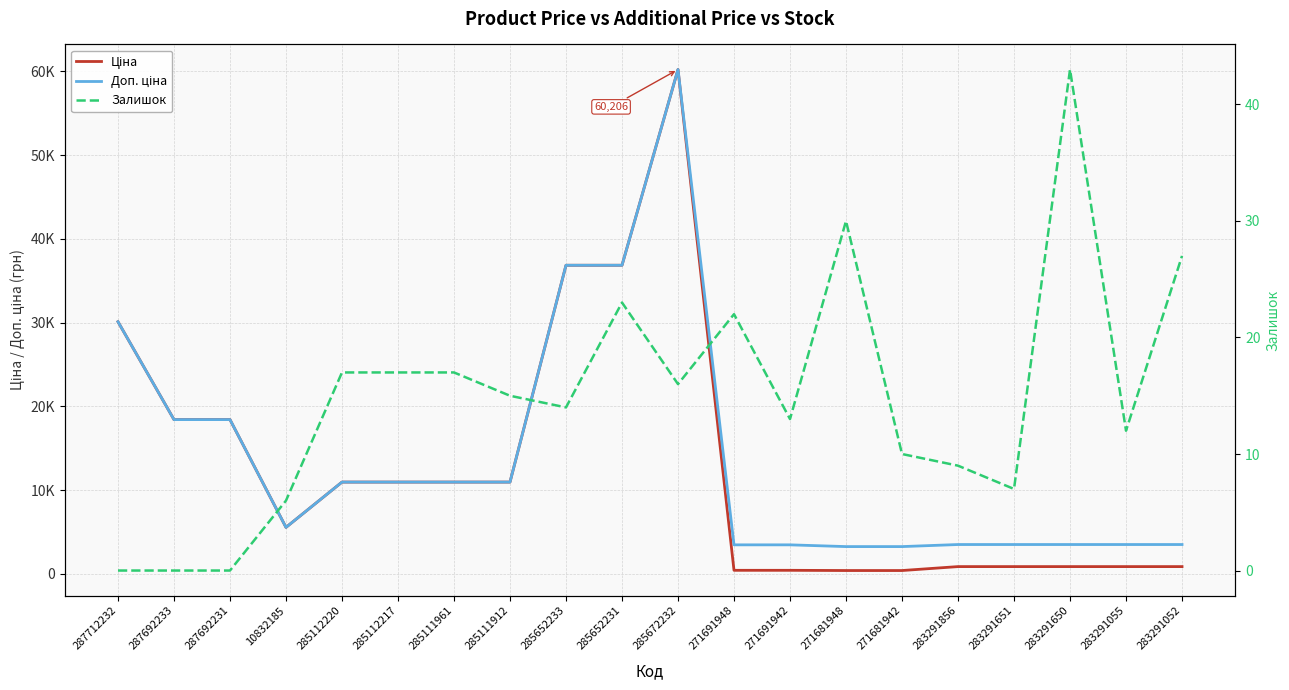

What is the maximum value for Залишок?

43.0